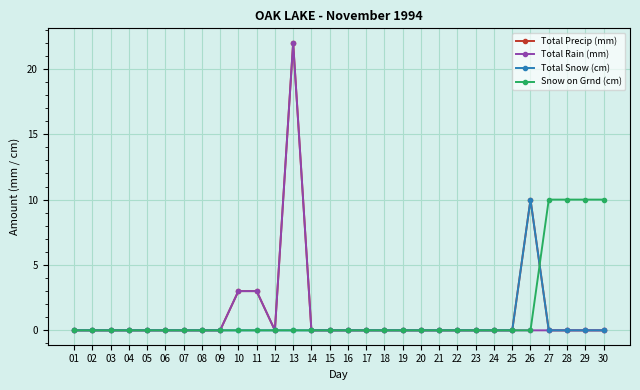

What is the approximate value of Total Precip (mm) at 13?

22